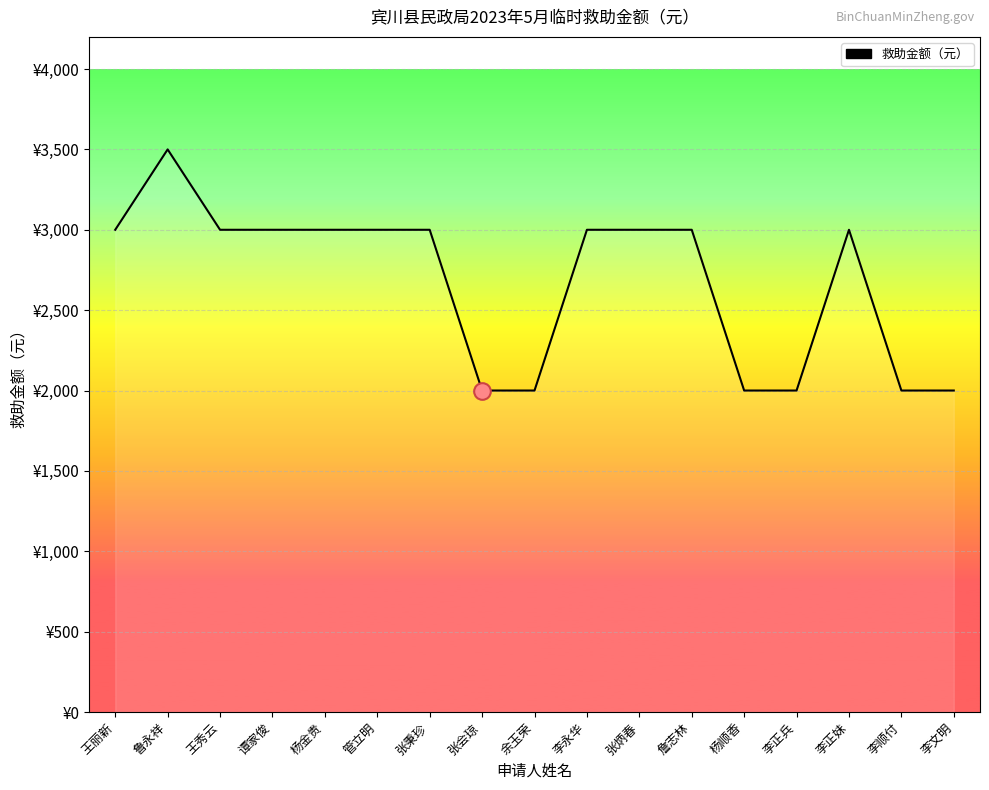

Reading left to right, transcribe all the data shown in this chart.

王丽新=3000	鲁永祥=3500	王秀云=3000	谭家俊=3000	杨金贵=3000	管立明=3000	张秉珍=3000	张会琼=2000	余玉荣=2000	李永华=3000	张炳春=3000	詹志林=3000	杨顺香=2000	李正兵=2000	李正妹=3000	李顺付=2000	李文明=2000